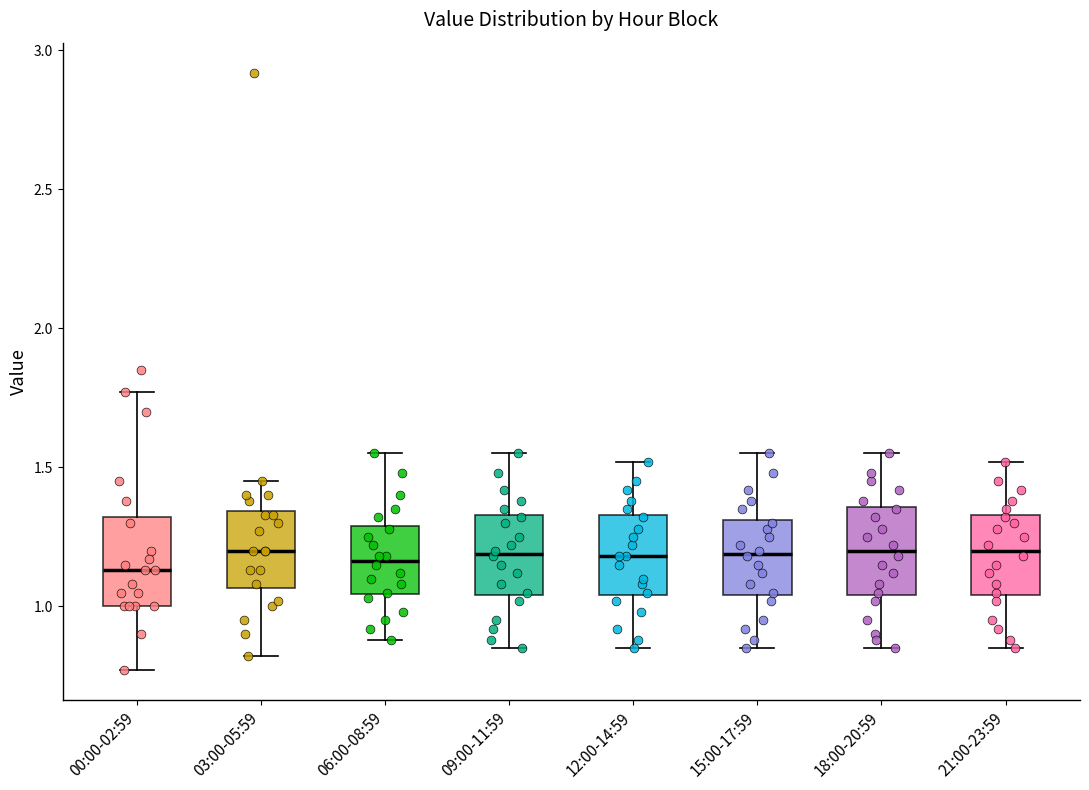

Where is the upper edge of the box for 09:00-11:59 on the y-axis? The values are not printed on the chart, so give them approximately, as read against the axis.

1.35